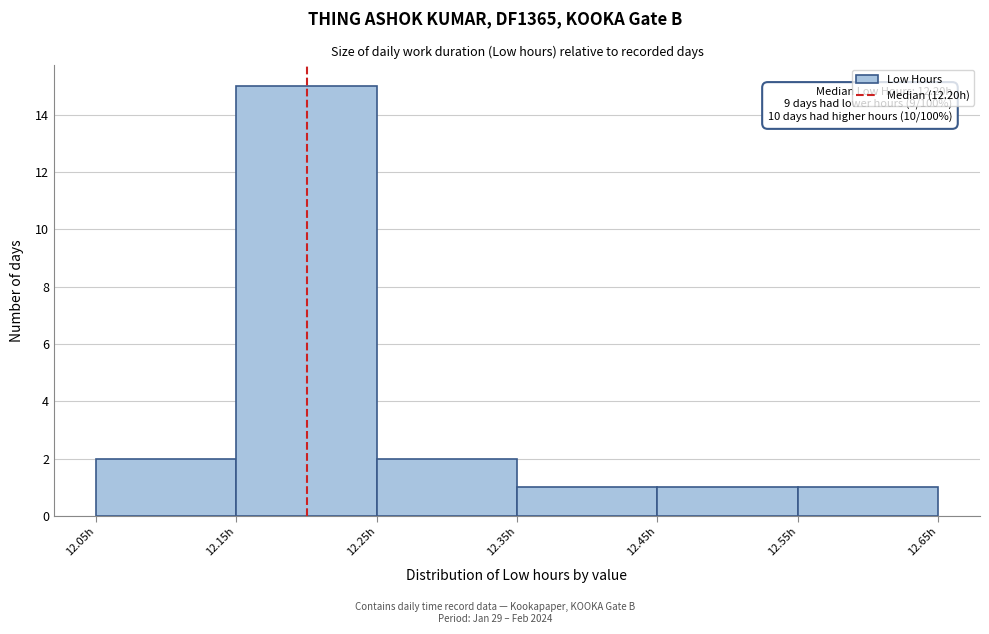

Over which range of the x-axis is the bar tallest?

12.15 to 12.25